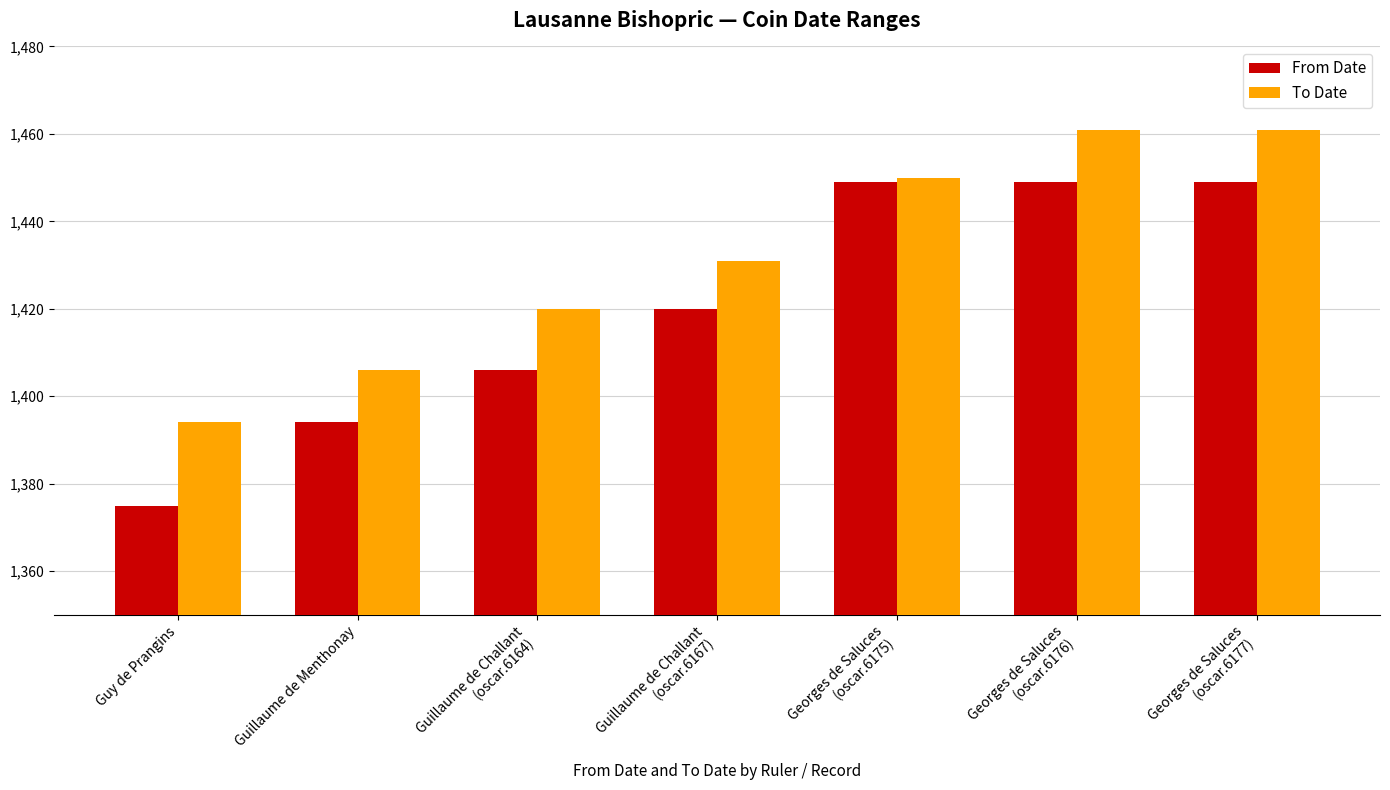

Which series has the largest total across all categories?

To Date